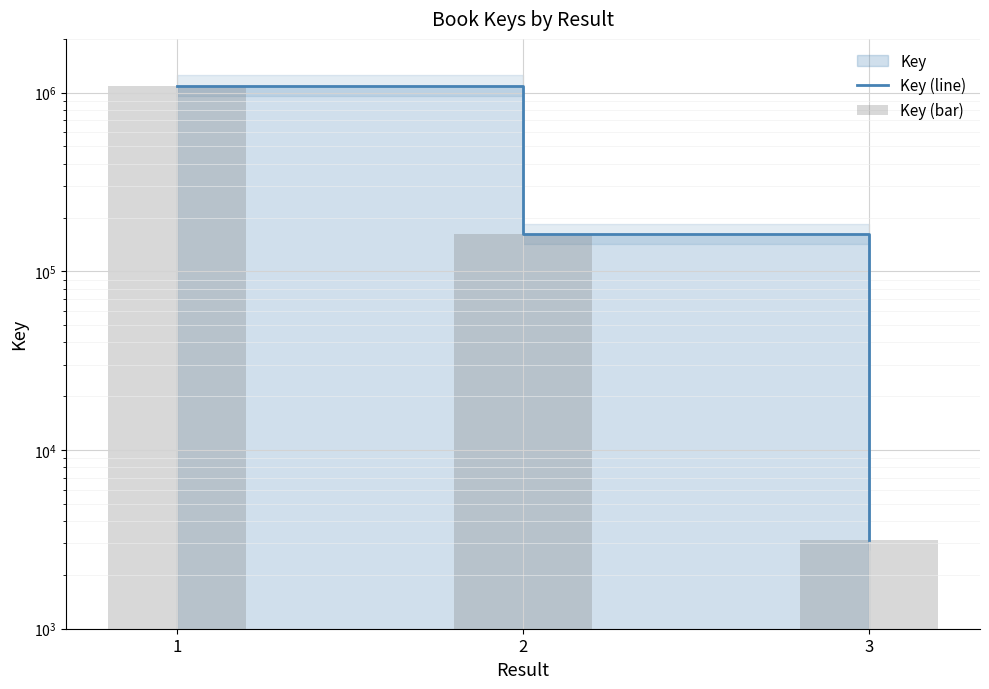

Which series changed the most between 1 and 2?

Key (line)